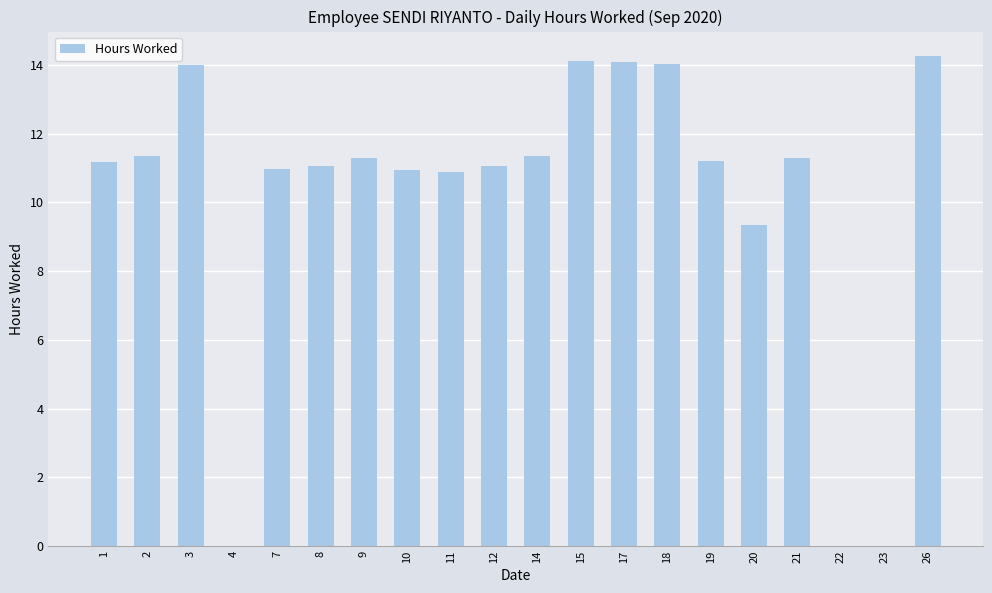

Which category has the highest value across all series?

26